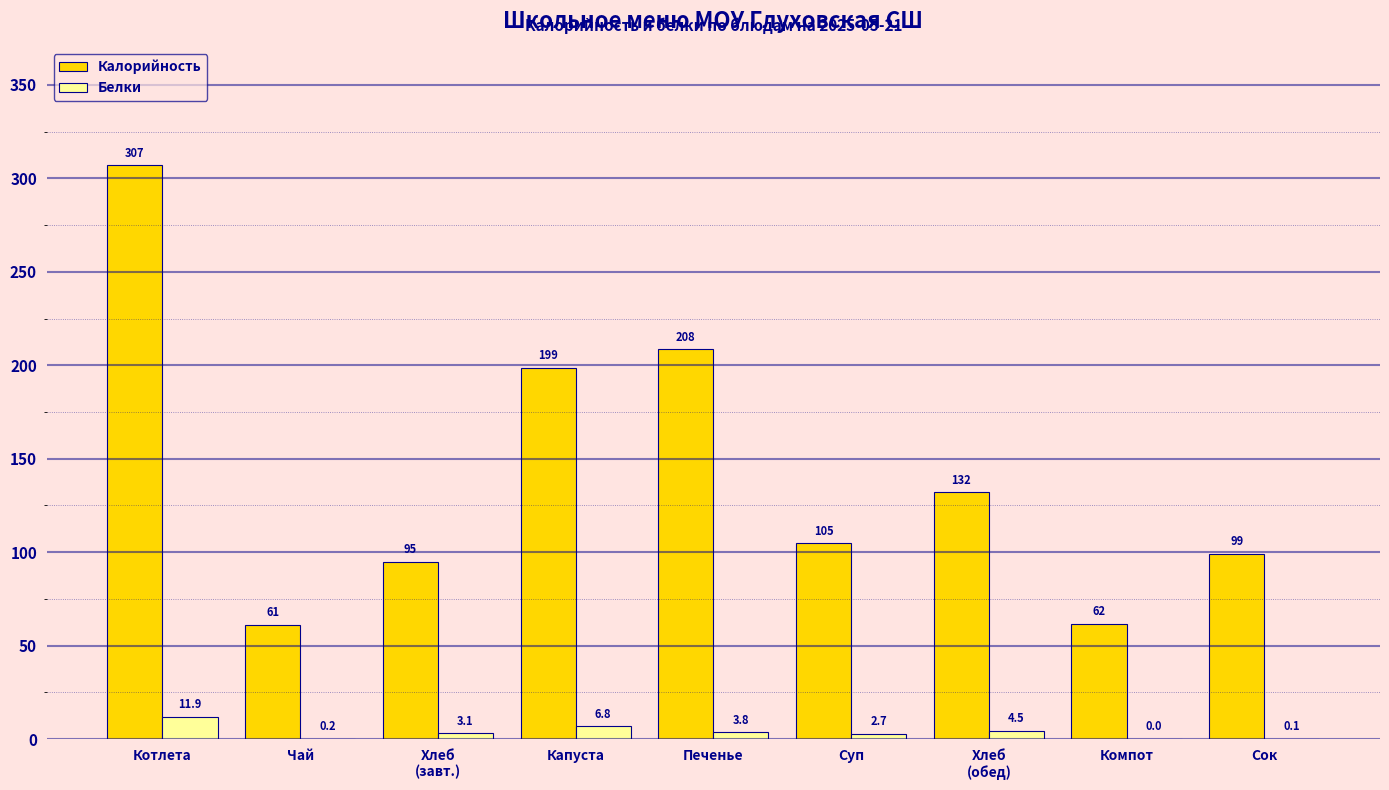

The Калорийность series shows 61.3 at Чай. True or false?

True